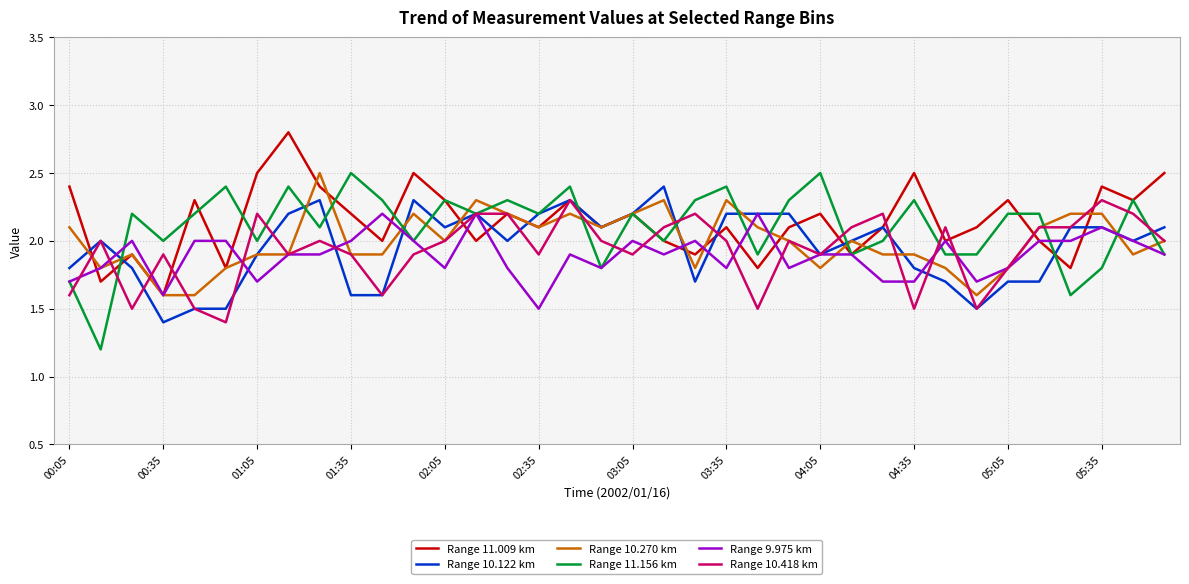

What is the average value of the Range 9.975 km series?

1.9